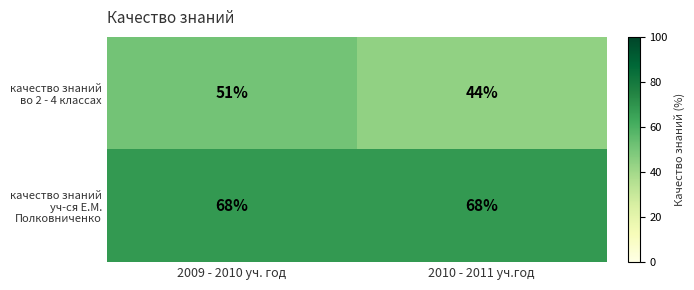

Which series has the largest total across all categories?

качество знаний уч-ся Е.М. Полковниченко